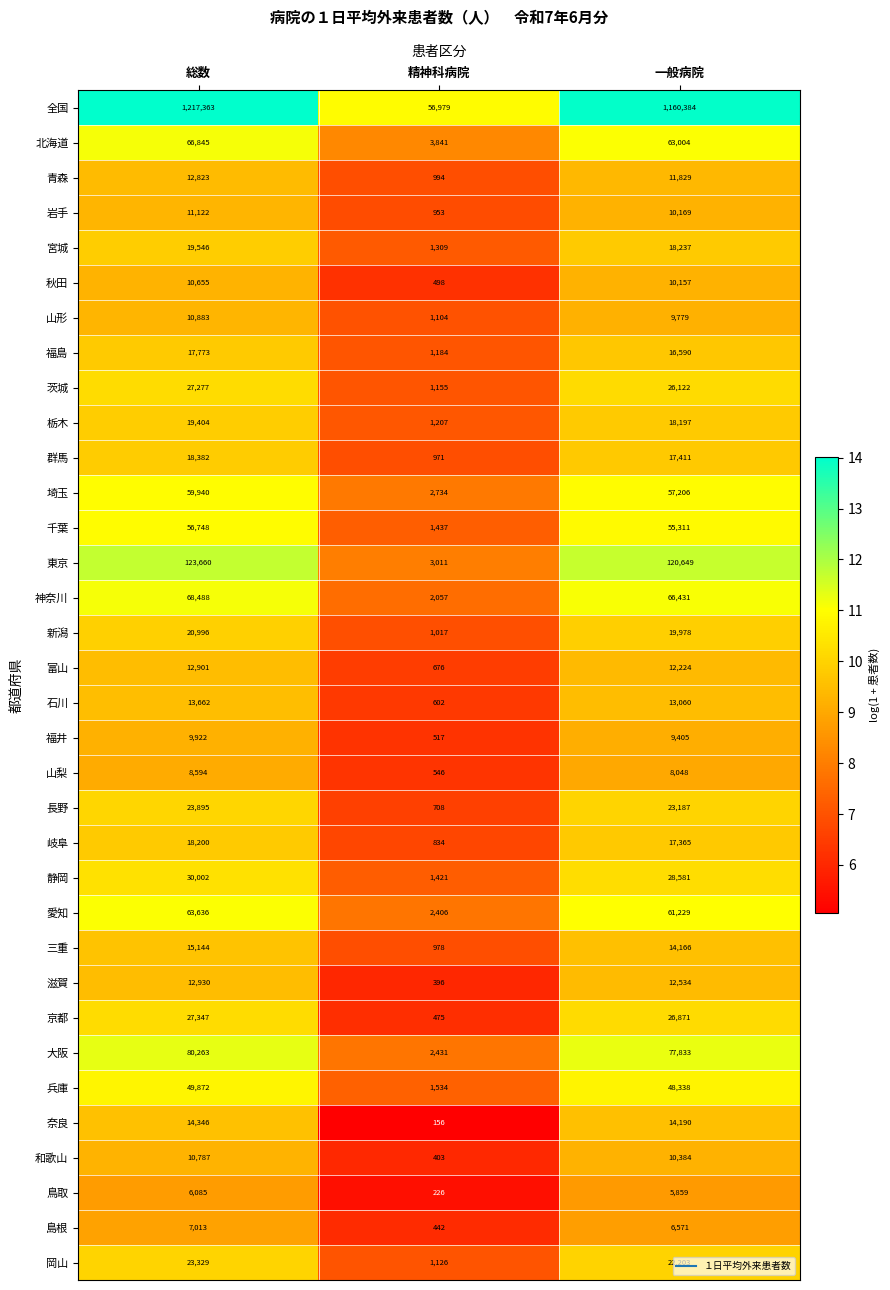

What is the difference between the highest and lowest values at 精神科病院?

56823